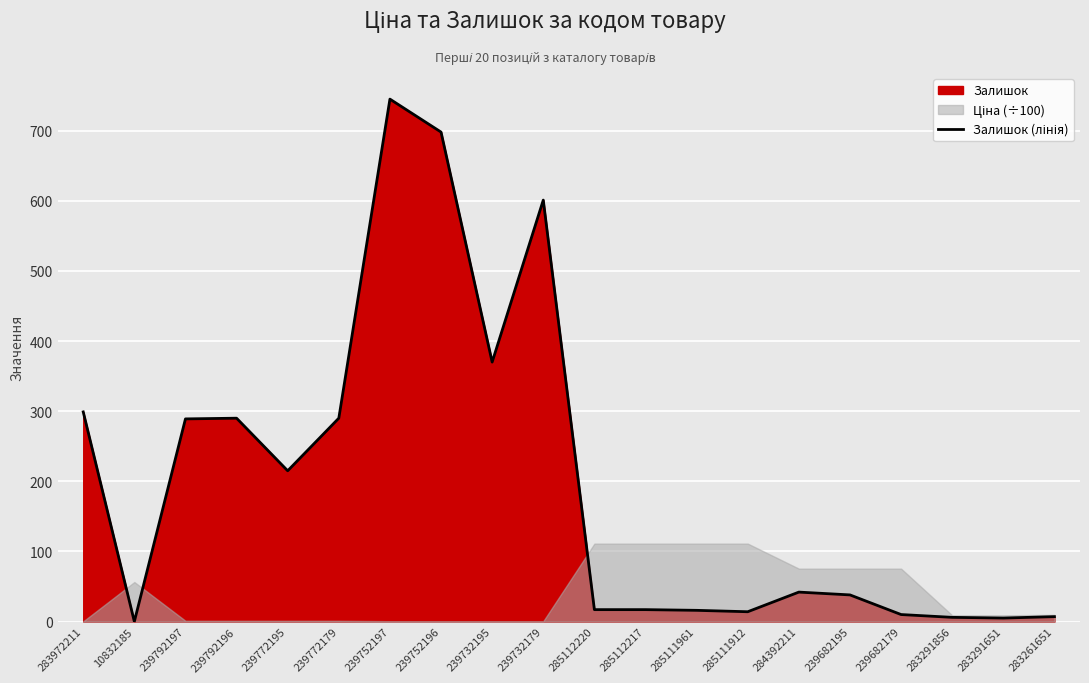

How many data points are less than 42?

10